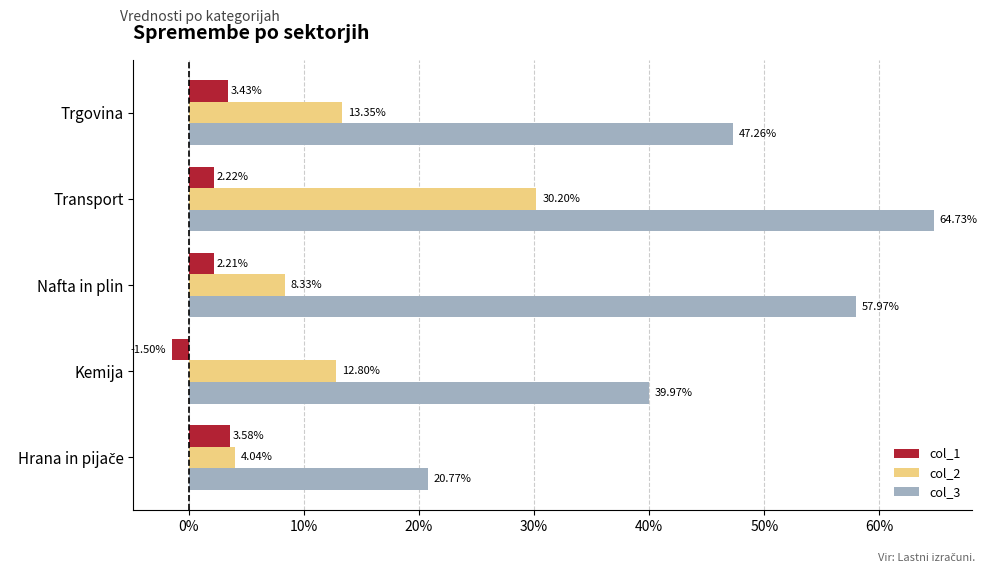

What are all the series names shown in the legend?

col_1, col_2, col_3